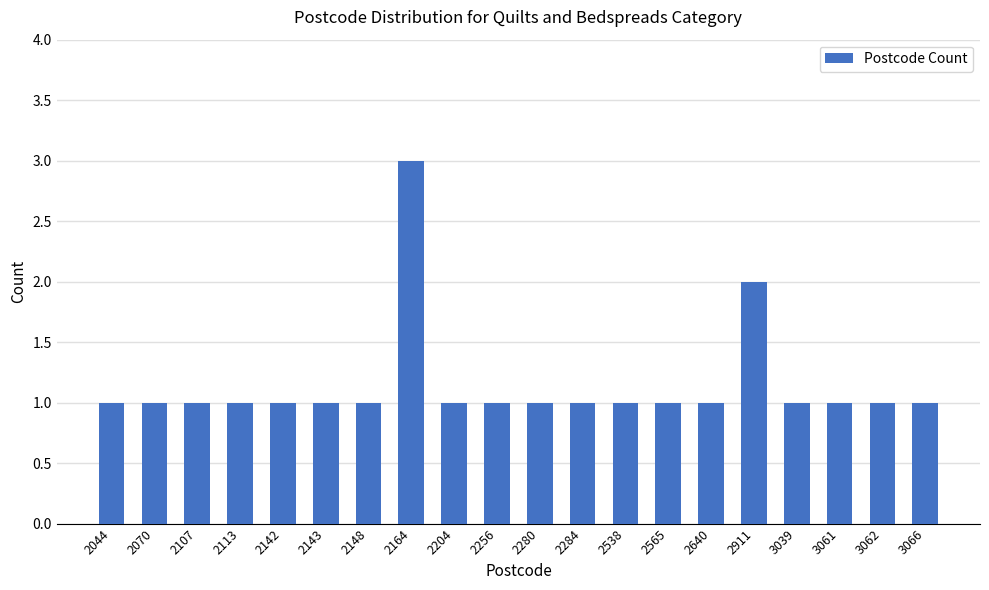

The value at 2044 is 1. True or false?

True